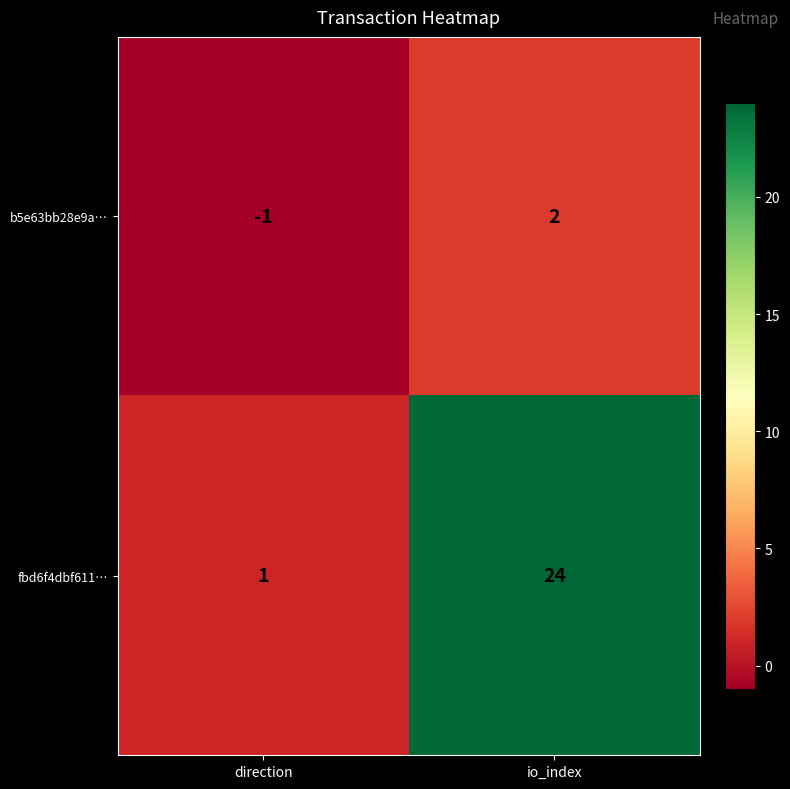

Where is b5e63bb28e9a… nearest to the value 0?

direction